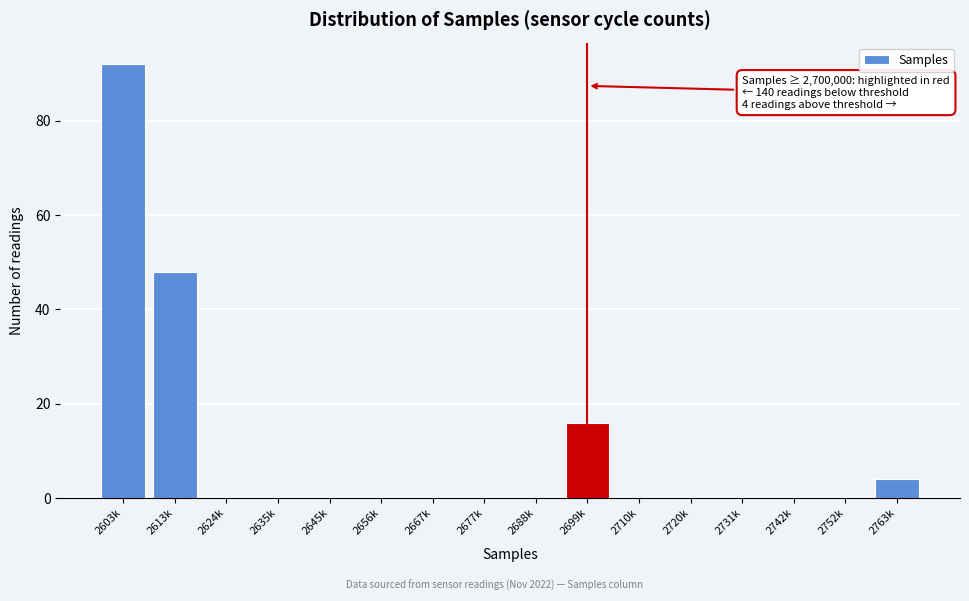

Reading left to right, extract all data points from this chart.

2603k=92	2613k=48	2624k=0	2635k=0	2645k=0	2656k=0	2667k=0	2677k=0	2688k=0	2699k=16	2710k=0	2720k=0	2731k=0	2742k=0	2752k=0	2763k=4